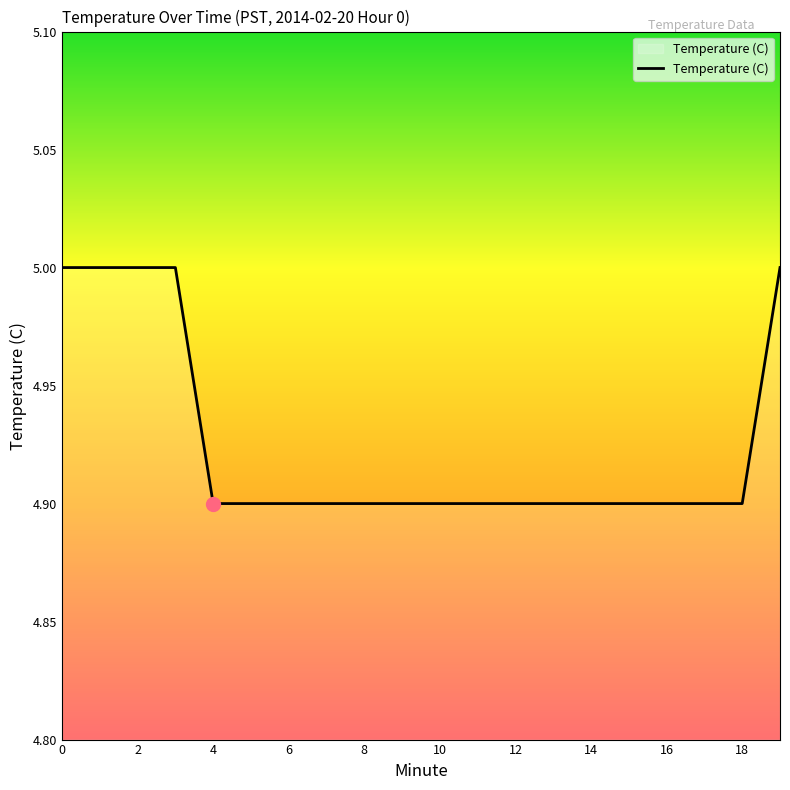

Is this an area chart (filled region under the line)?

No